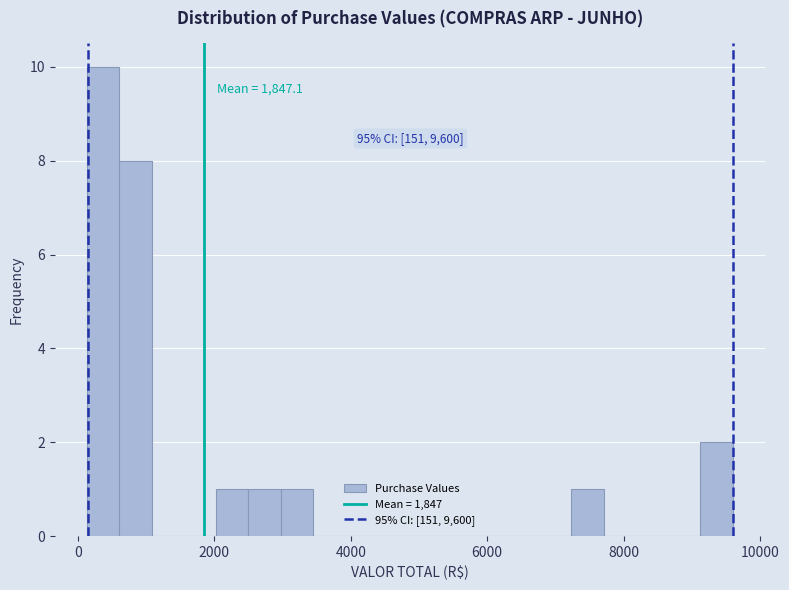

Around what value on the x-axis is the tallest bar? Give the approximate position of its centre, as read against the axis.

400